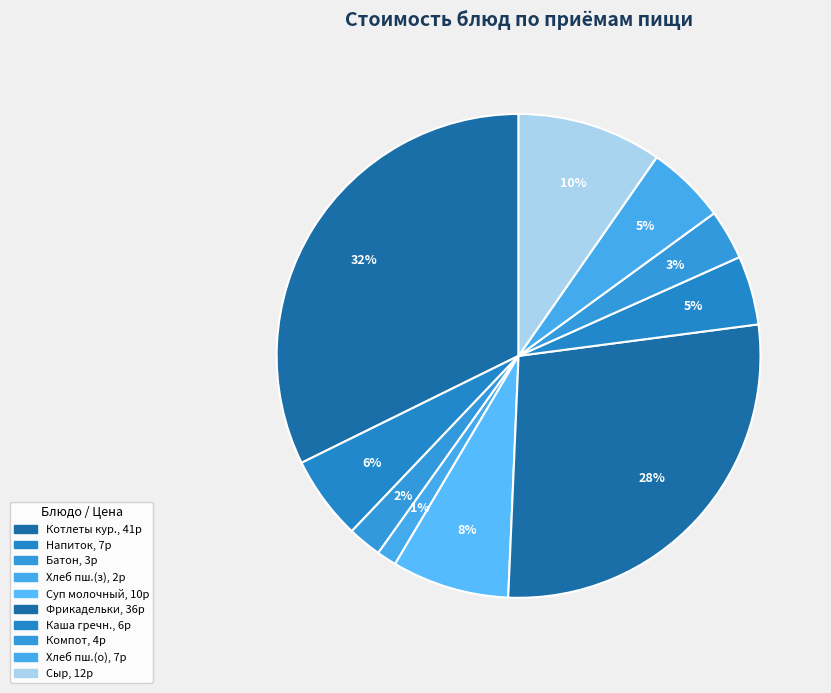

Count the number of slices in the pie.

10